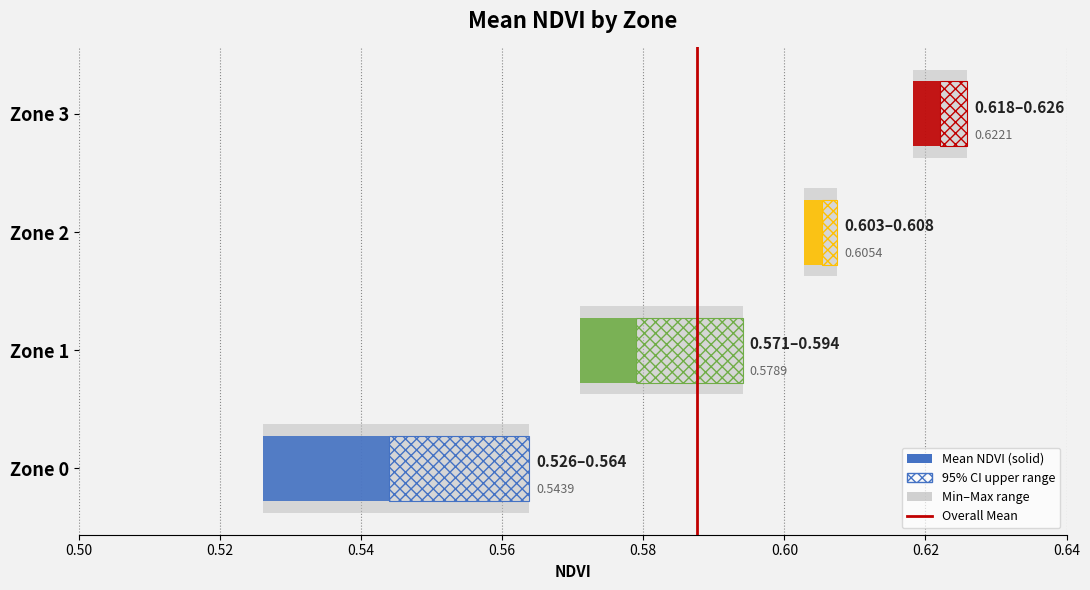

The chart shows a value of 0 at 0.50. True or false?

False